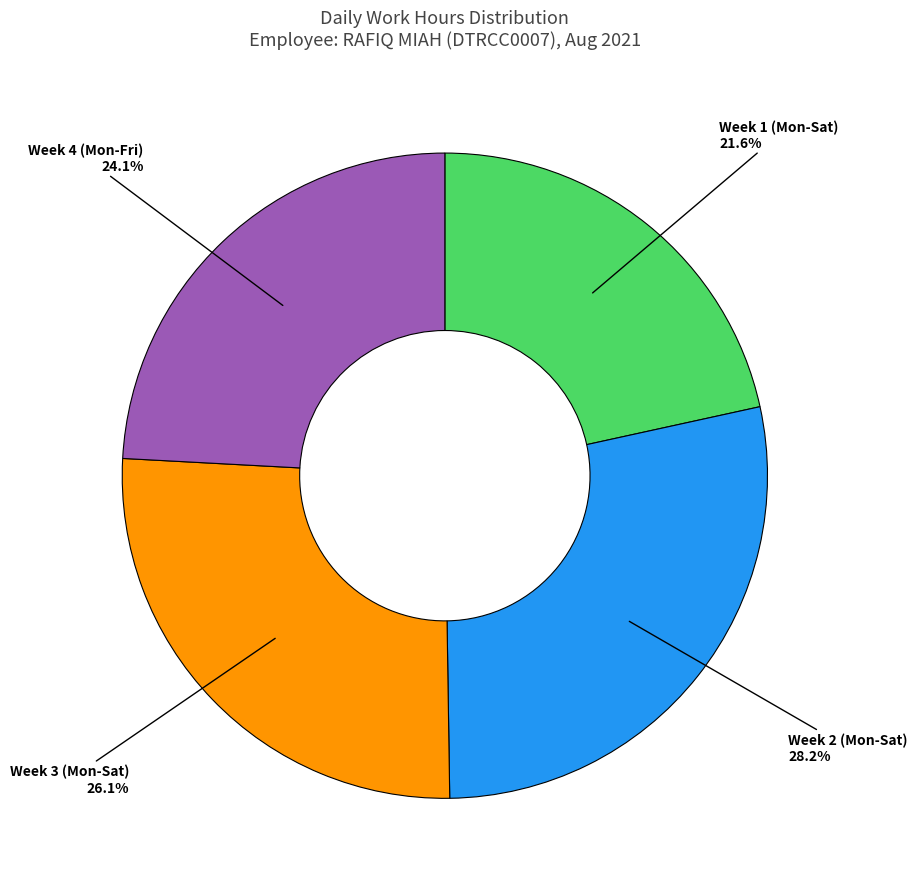

To the nearest percent, what is the difference between the largest and smallest slice percentages?

7%